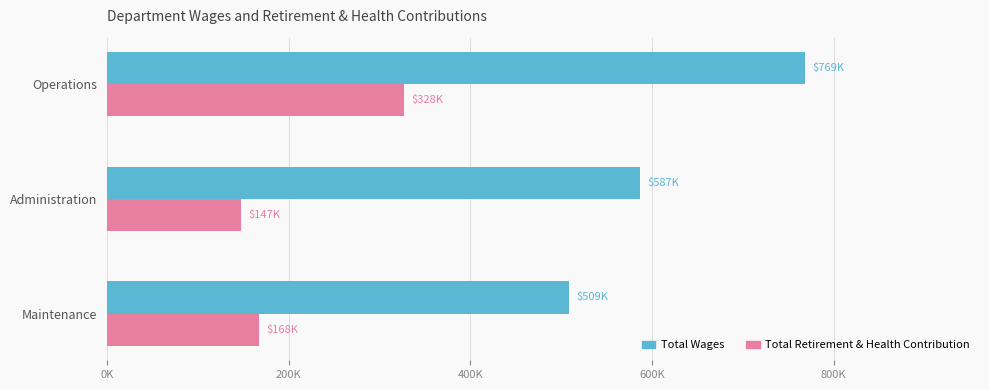

Where is Total Wages nearest to the value 638943?

Administration